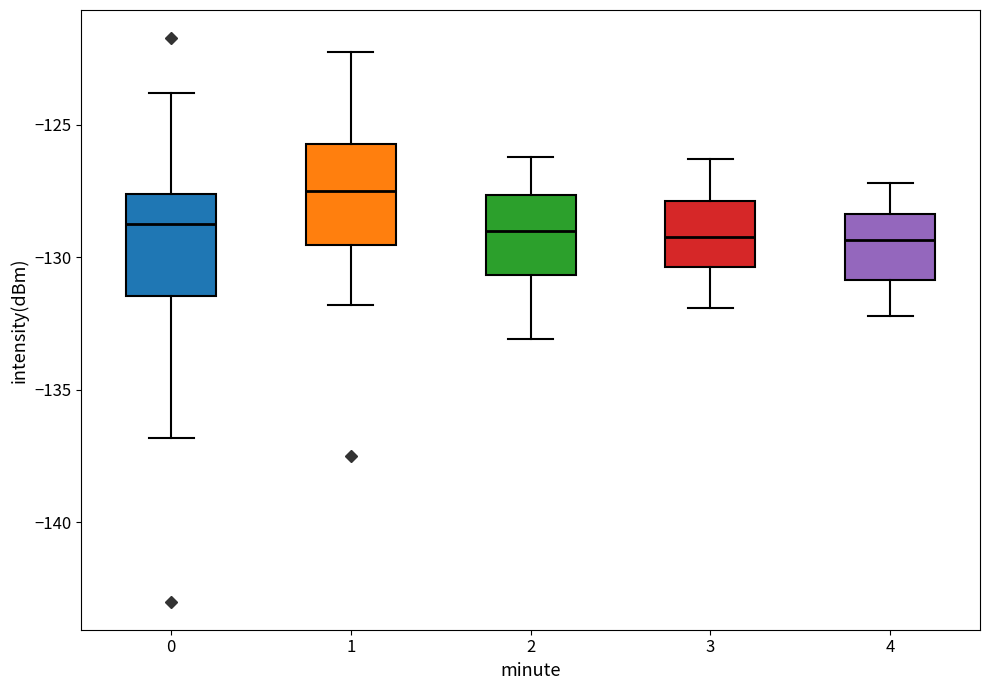

Reading left to right, read every box against the y-axis: the position of its median line, the range the box covers, and the ends of its whiskers. The values are not printed on the chart, so give them approximately, as read against the axis.

0: median -129.0, box -131.5 to -127.5, whiskers -137.0 to -124.0
1: median -127.5, box -129.5 to -125.5, whiskers -132.0 to -122.5
2: median -129.0, box -130.5 to -127.5, whiskers -133.0 to -126.0
3: median -129.0, box -130.5 to -128.0, whiskers -132.0 to -126.5
4: median -129.5, box -131.0 to -128.5, whiskers -132.0 to -127.0